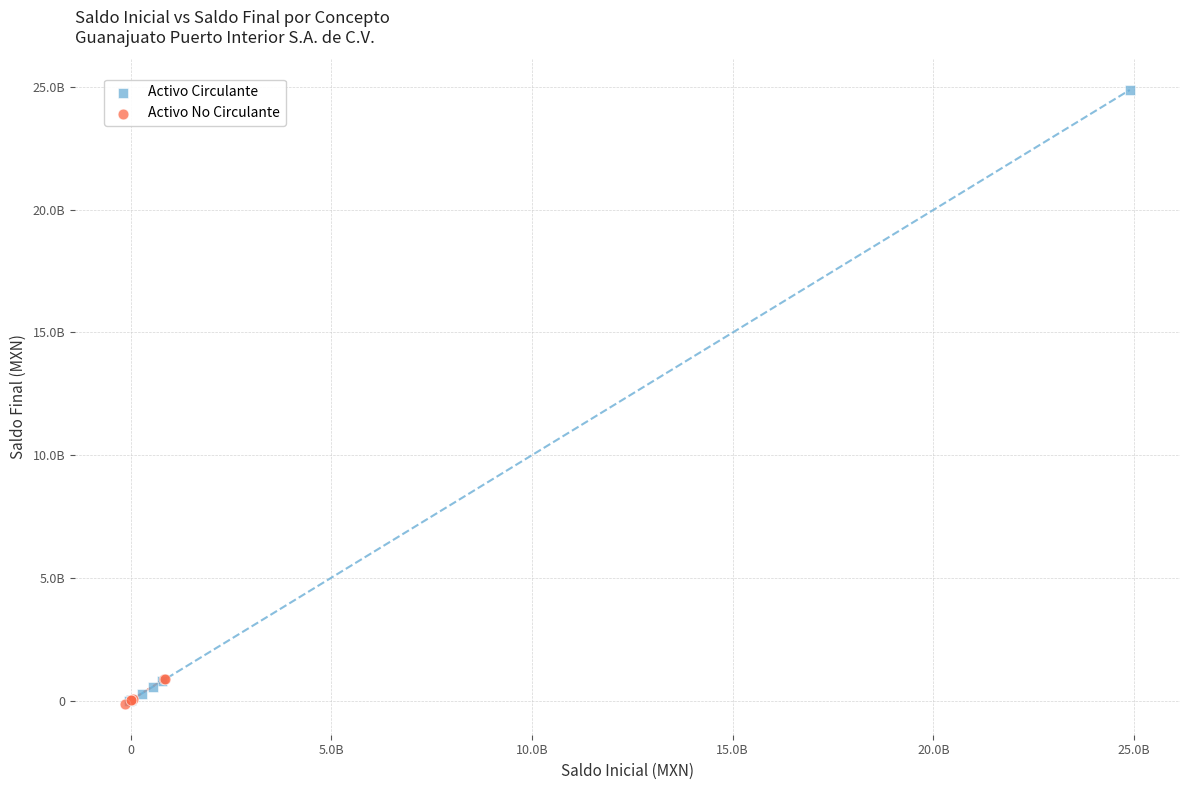

Which series has the widest spread of Y values?

Activo Circulante